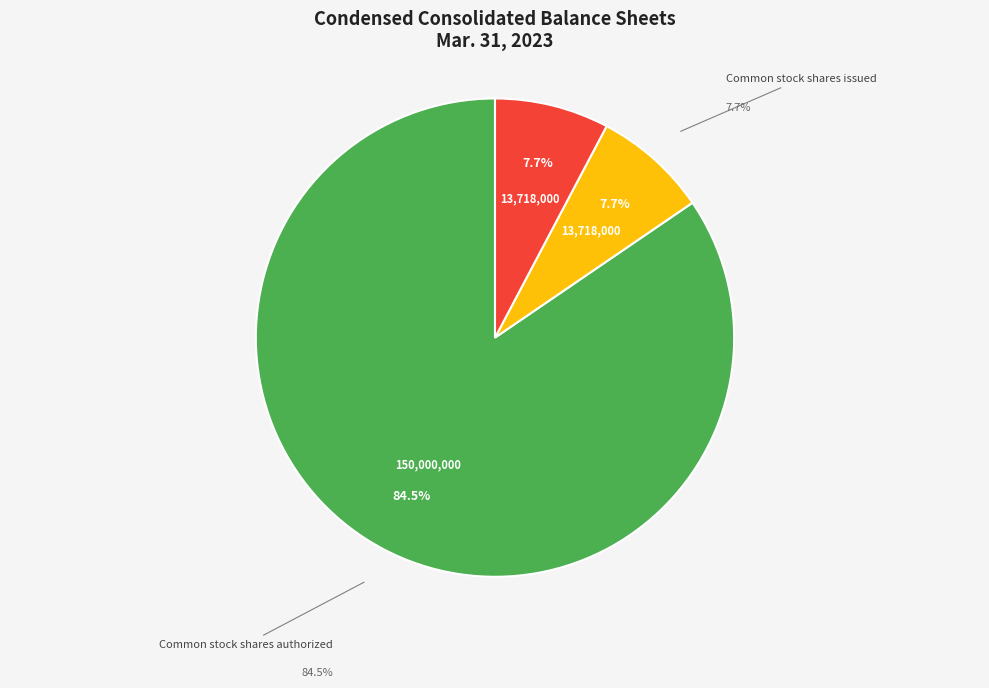

How many slices are in this pie chart?

4